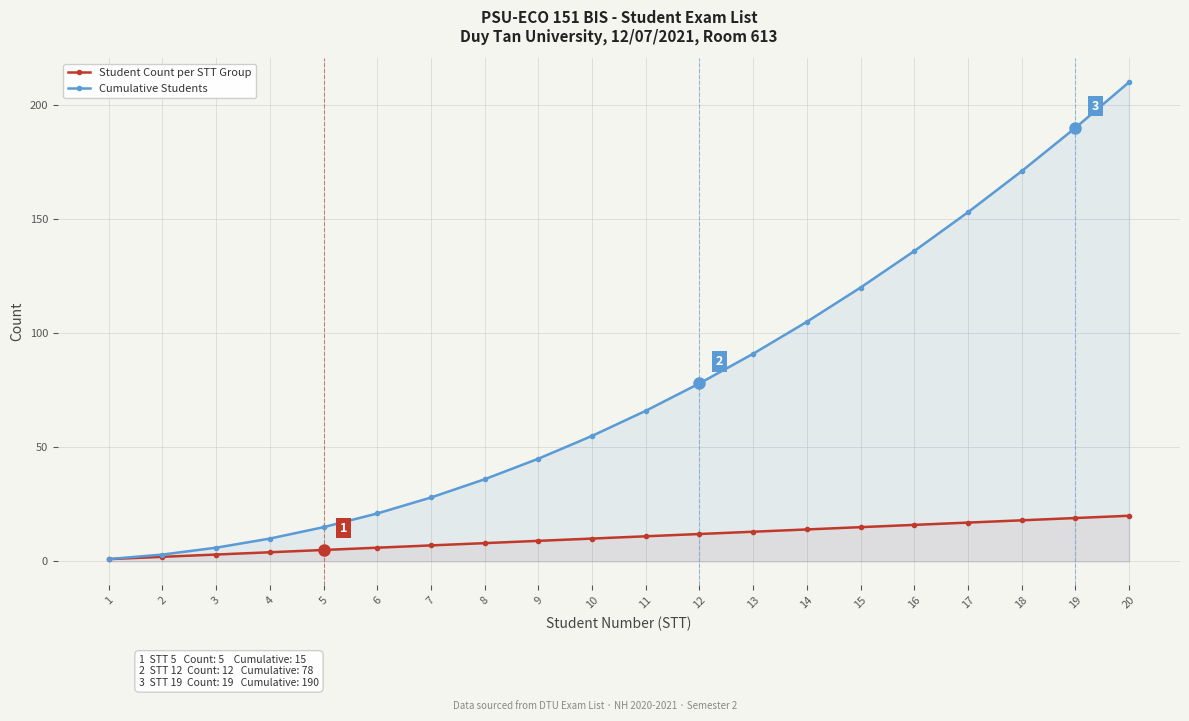

At how many categories does at least one series exceed 126?

5